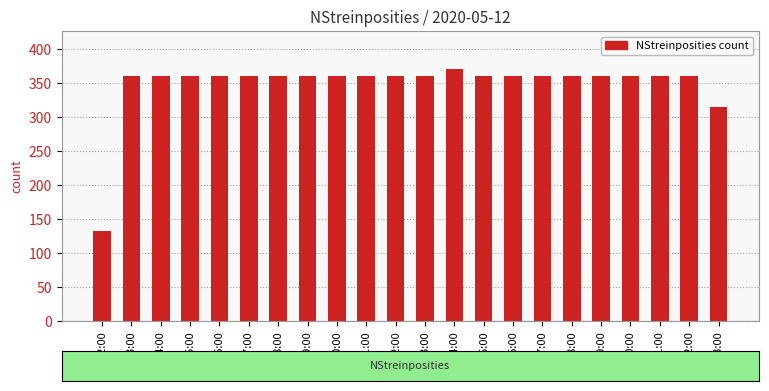

What is the ratio of the value at 15:00 to the value at 18:00?

1.0